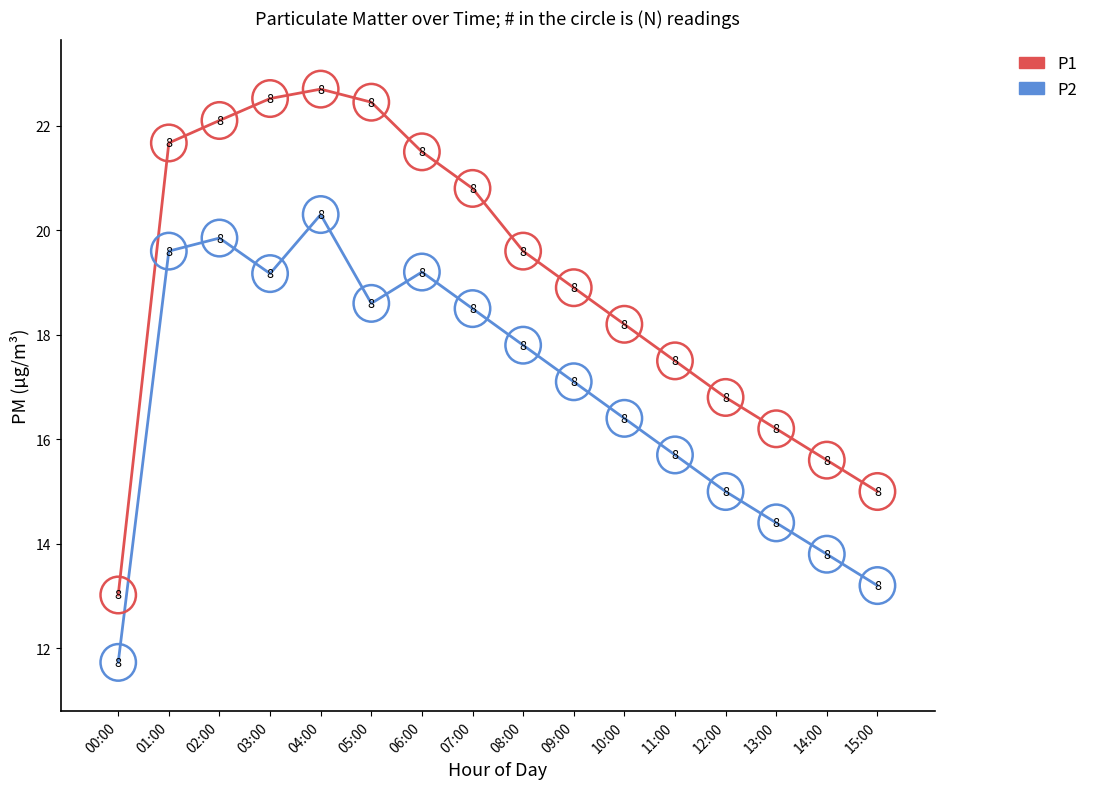

What is the average value of the P2 series?

16.9